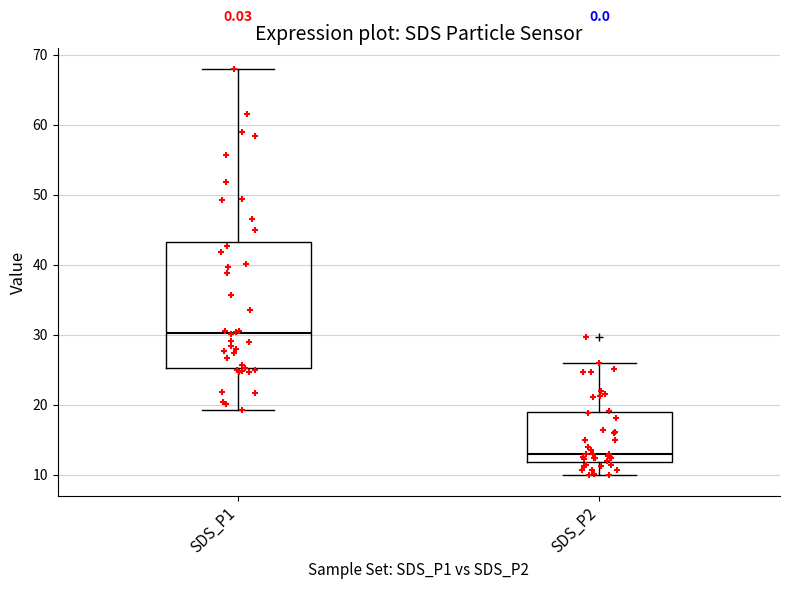

Which box has the highest median line?

SDS_P1